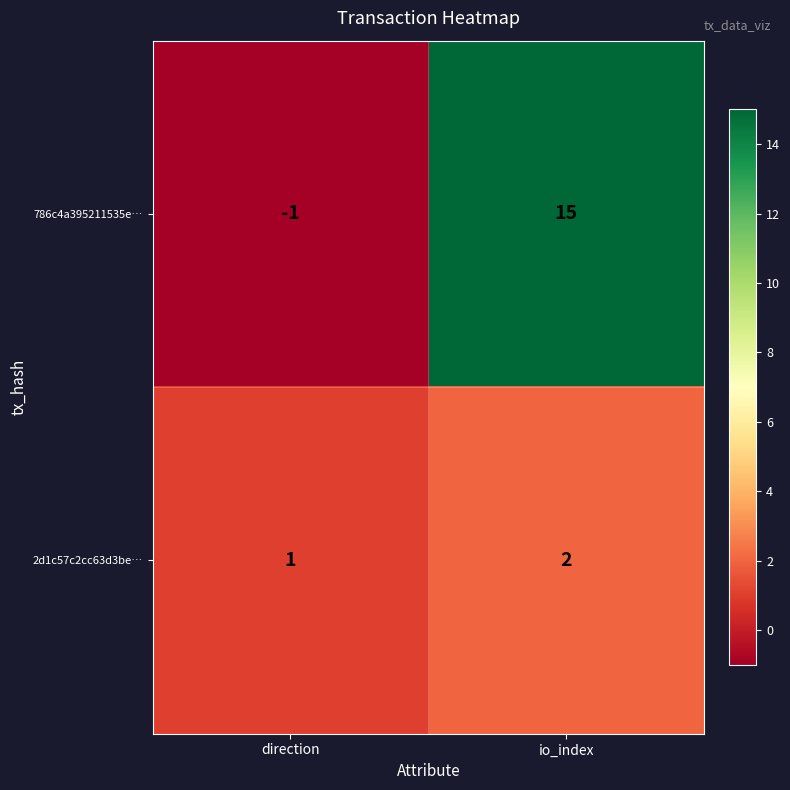

Between direction and io_index, which series saw the biggest shift?

786c4a395211535e…